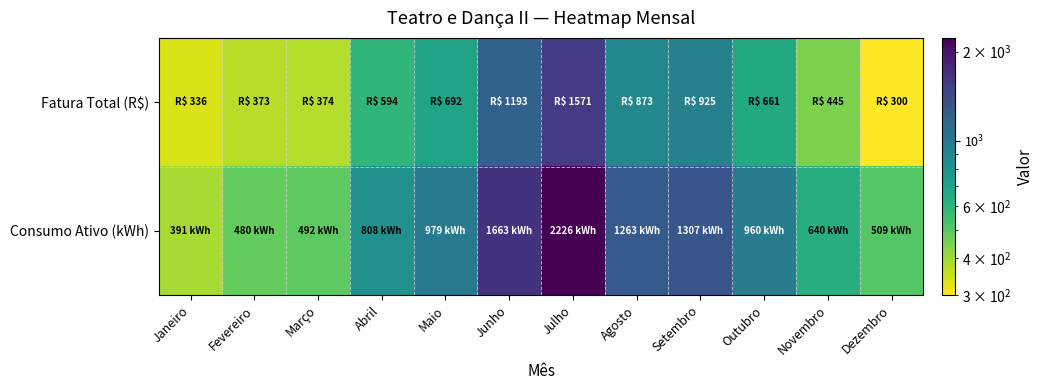

What is the maximum value shown in the chart?

2226.0